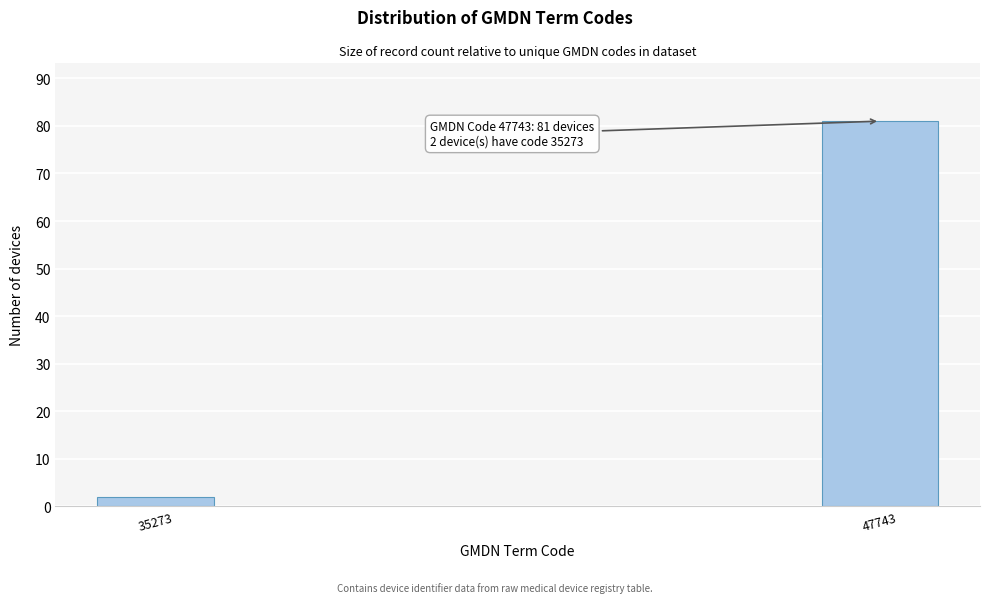

Reading left to right, what are all the values shown in this chart?

2	81